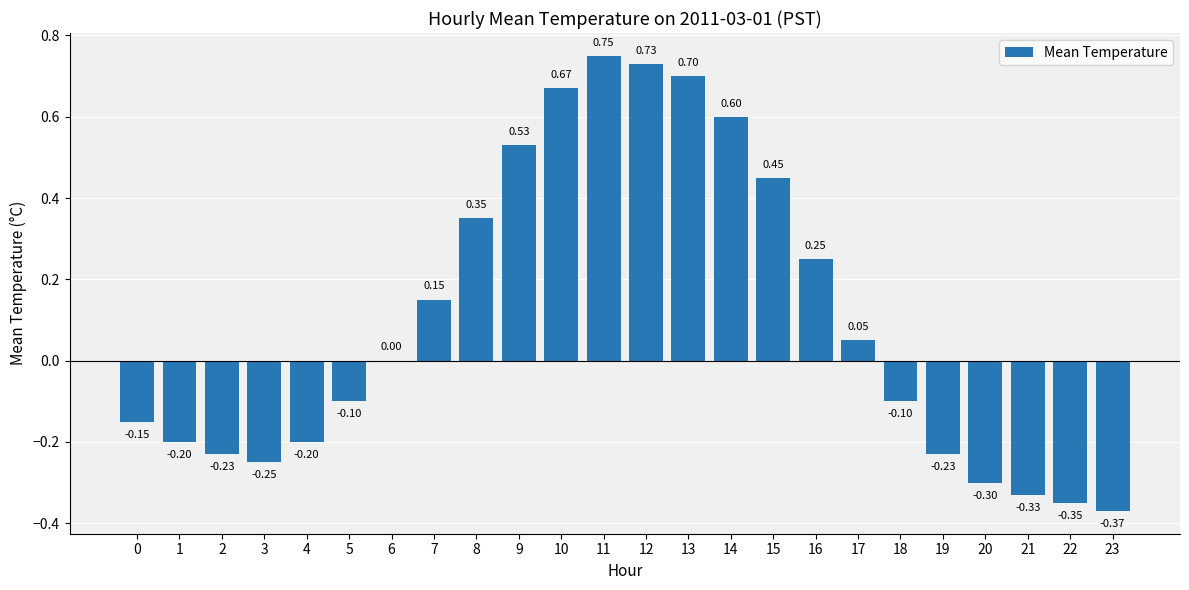

What is the change in value from 11 to 23?

-1.1